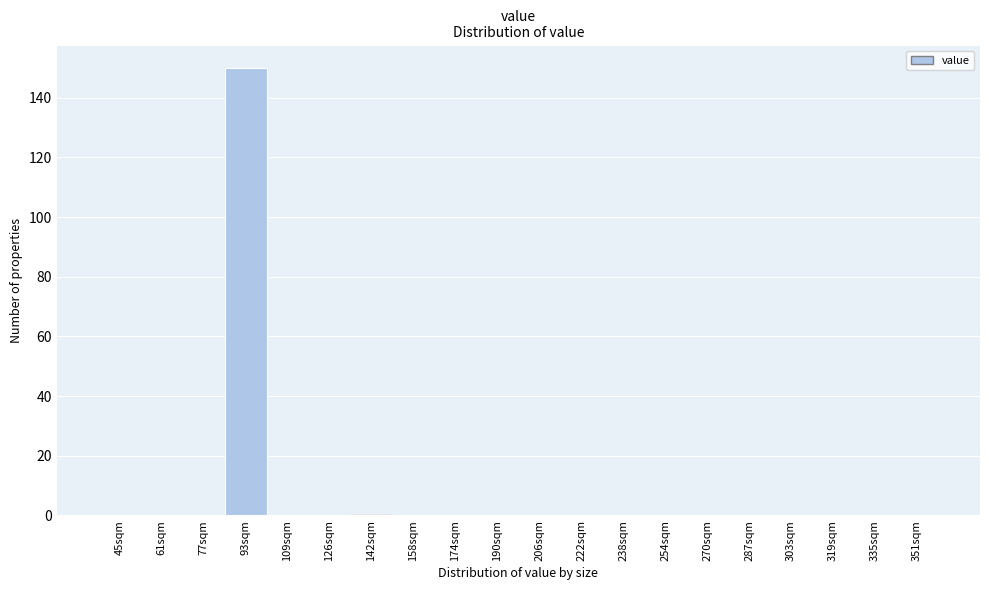

Reading left to right, list all the values displayed in this chart.

45sqm=0	61sqm=0	77sqm=0	93sqm=150	109sqm=0	126sqm=0	142sqm=0	158sqm=0	174sqm=0	190sqm=0	206sqm=0	222sqm=0	238sqm=0	254sqm=0	270sqm=0	287sqm=0	303sqm=0	319sqm=0	335sqm=0	351sqm=0